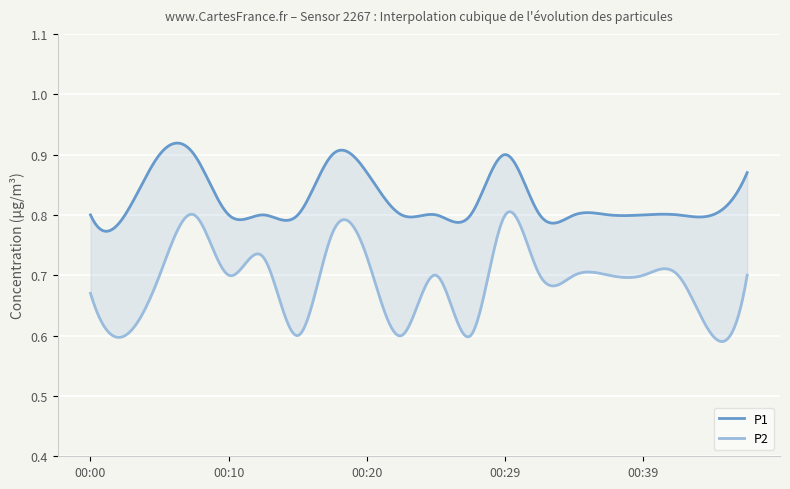

What value does the P1 series have at 00:17?

0.9